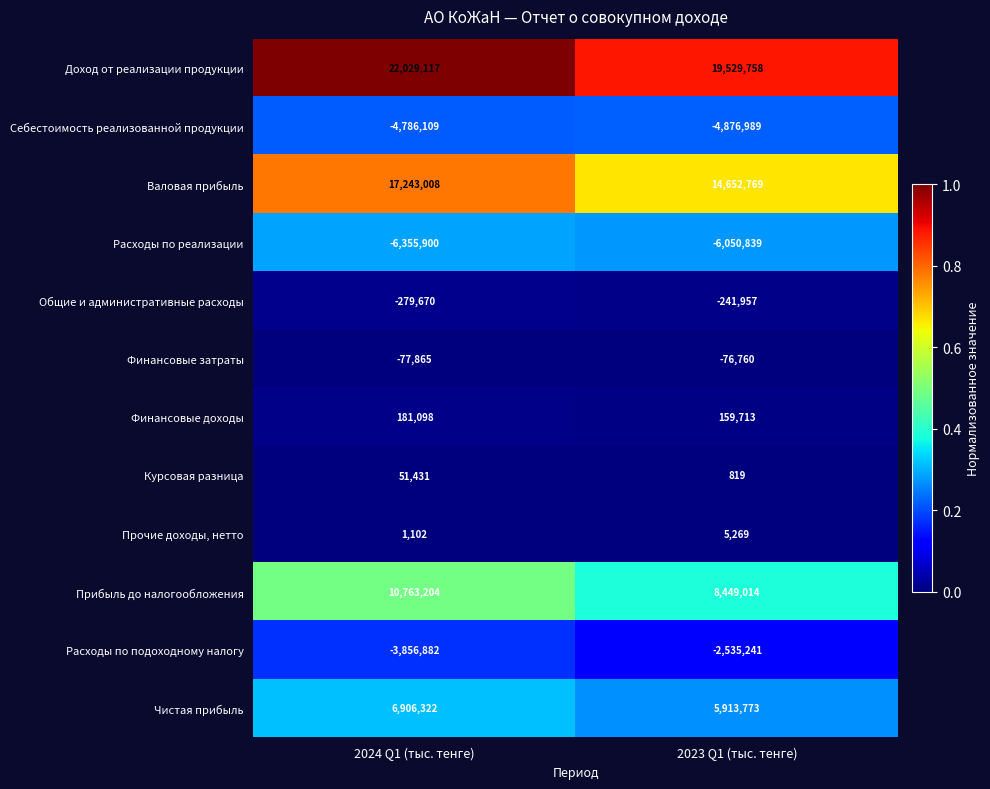

Reading right to left, list all the values displayed in this chart.

Доход от реализации продукции: 19529758	22029117
Себестоимость реализованной продукции: -4876989	-4786109
Валовая прибыль: 14652769	17243008
Расходы по реализации: -6050839	-6355900
Общие и административные расходы: -241957	-279670
Финансовые затраты: -76760	-77865
Финансовые доходы: 159713	181098
Курсовая разница: 819	51431
Прочие доходы, нетто: 5269	1102
Прибыль до налогообложения: 8449014	10763204
Расходы по подоходному налогу: -2535241	-3856882
Чистая прибыль: 5913773	6906322